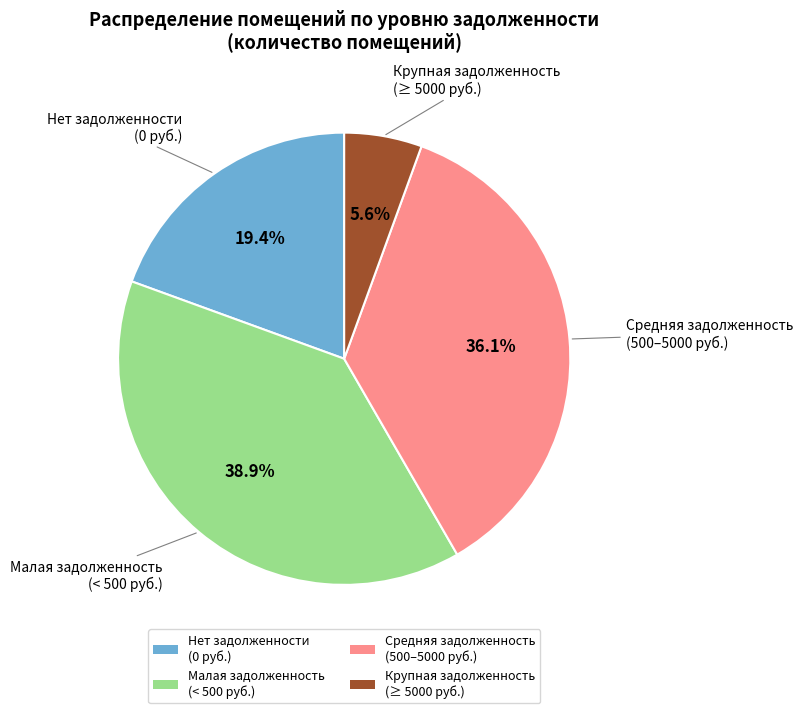

Does any single category account for the majority?

No